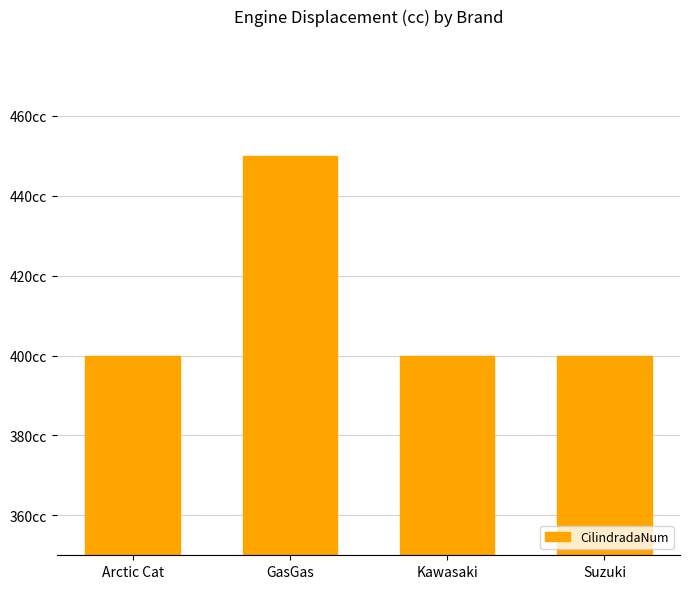

What is the smallest value displayed?

400